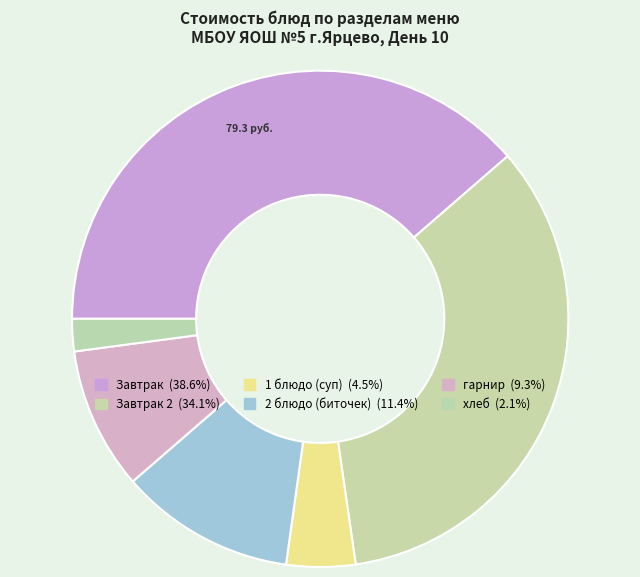

Which category has the smallest portion of the pie?

хлеб